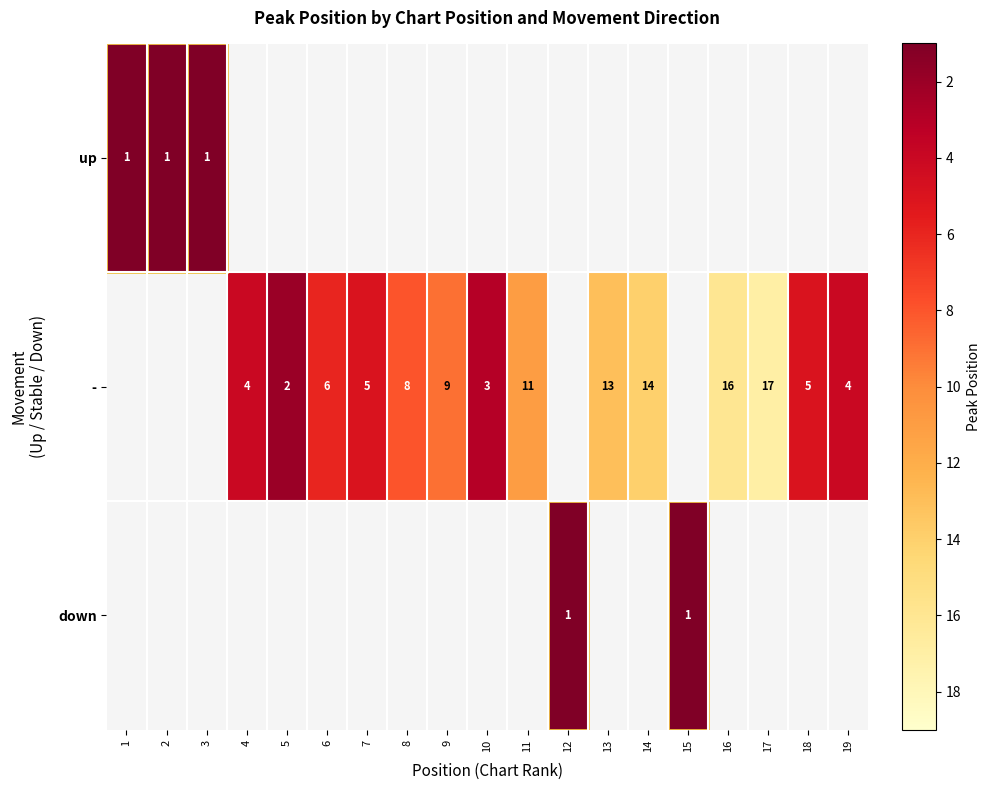

How many distinct data groups are displayed?

3